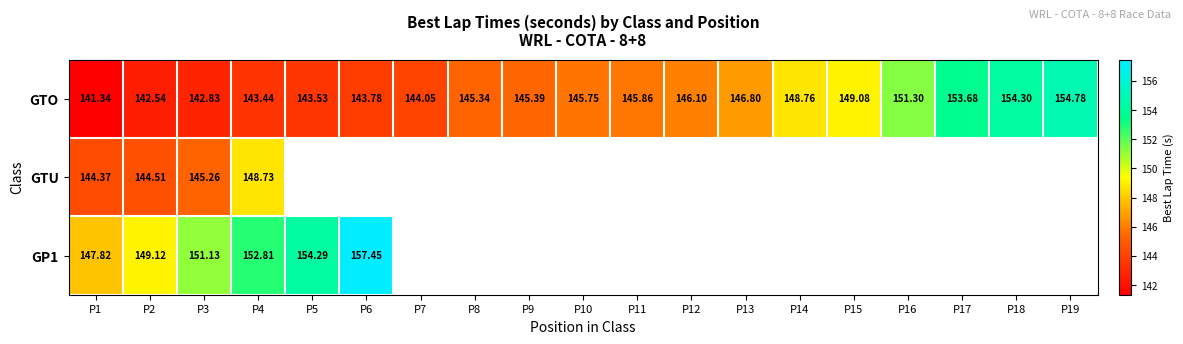

At how many categories does at least one series exceed 149?

10